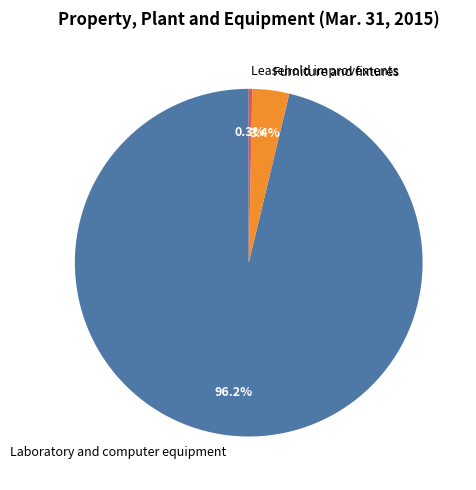

What is the ratio of the value at Furniture and fixtures to the value at Leasehold improvements?

10.3